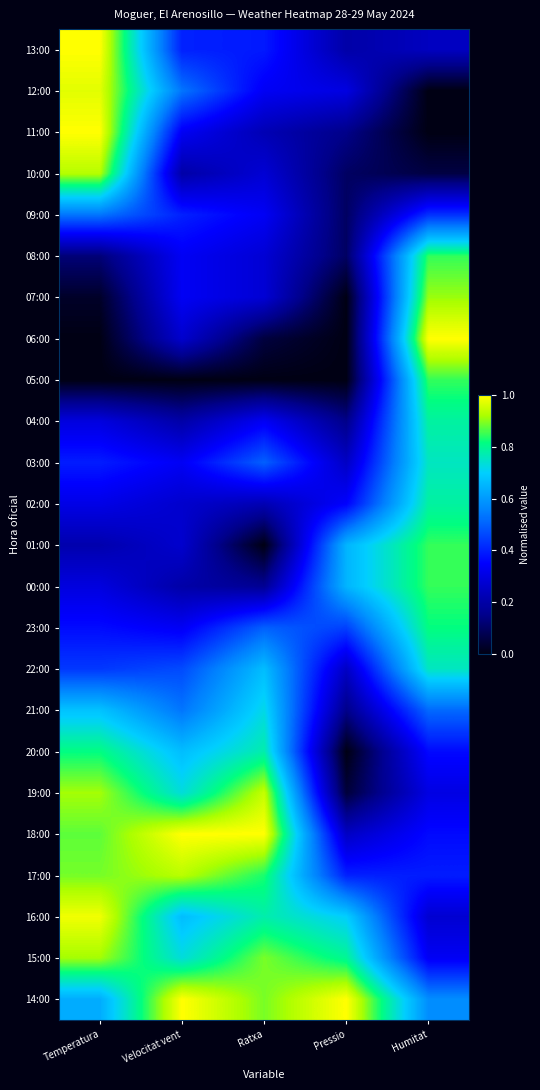

Which category has the highest value across all series?

Temperatura